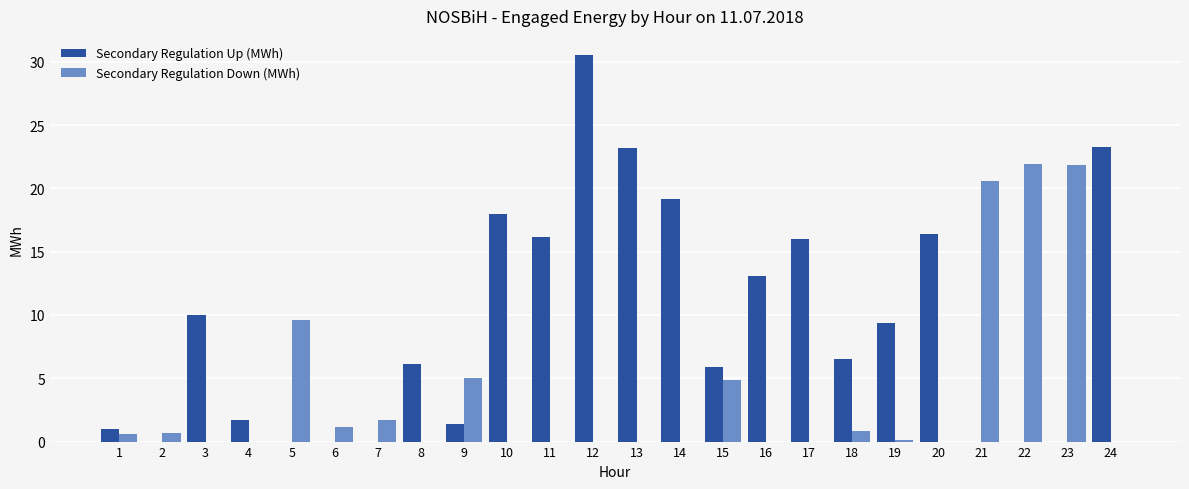

What is the average value of the Secondary Regulation Up (MWh) series?

9.1